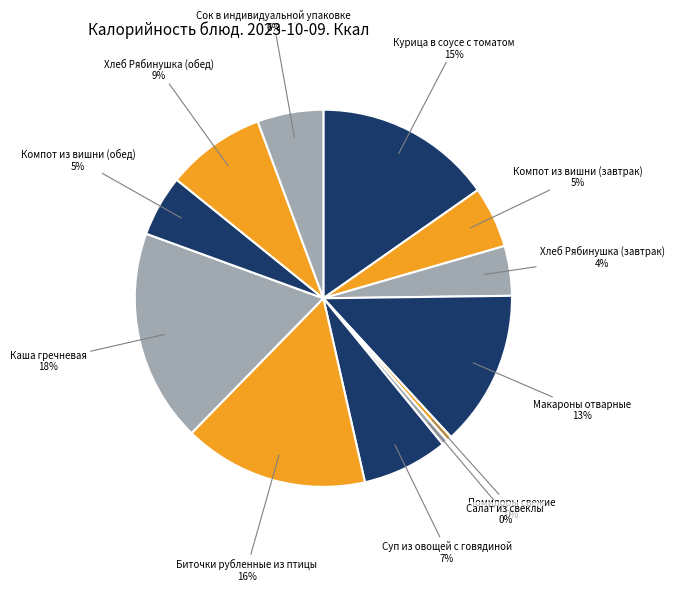

To the nearest percent, what is the difference between the Компот из вишни (обед) and Хлеб Рябинушка (завтрак) slice percentages?

1%